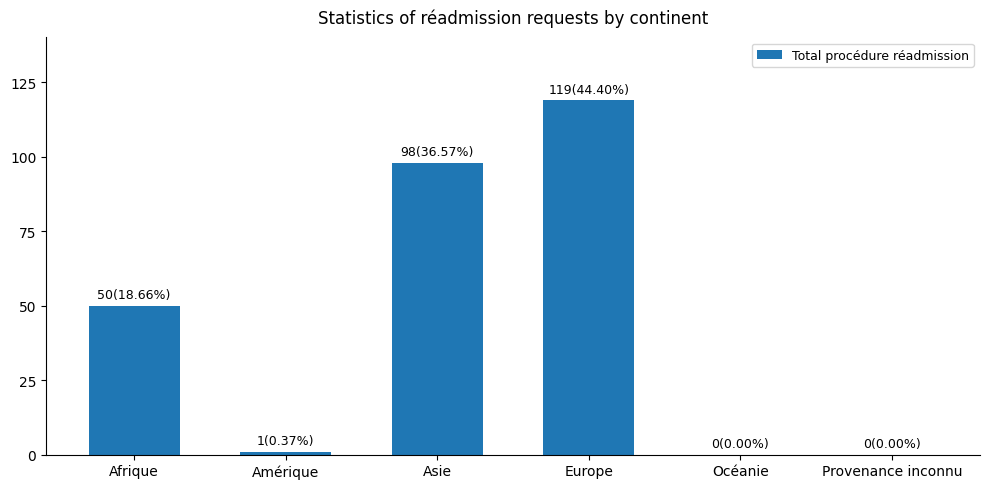

What is the sum of all values?

268